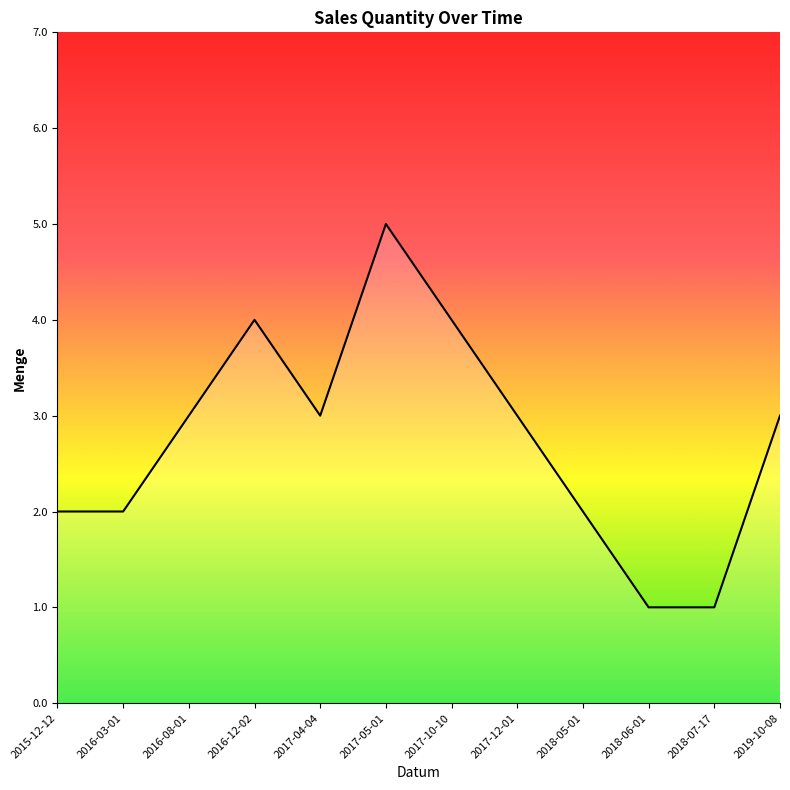

Which category has the highest value across all series?

2017-05-01